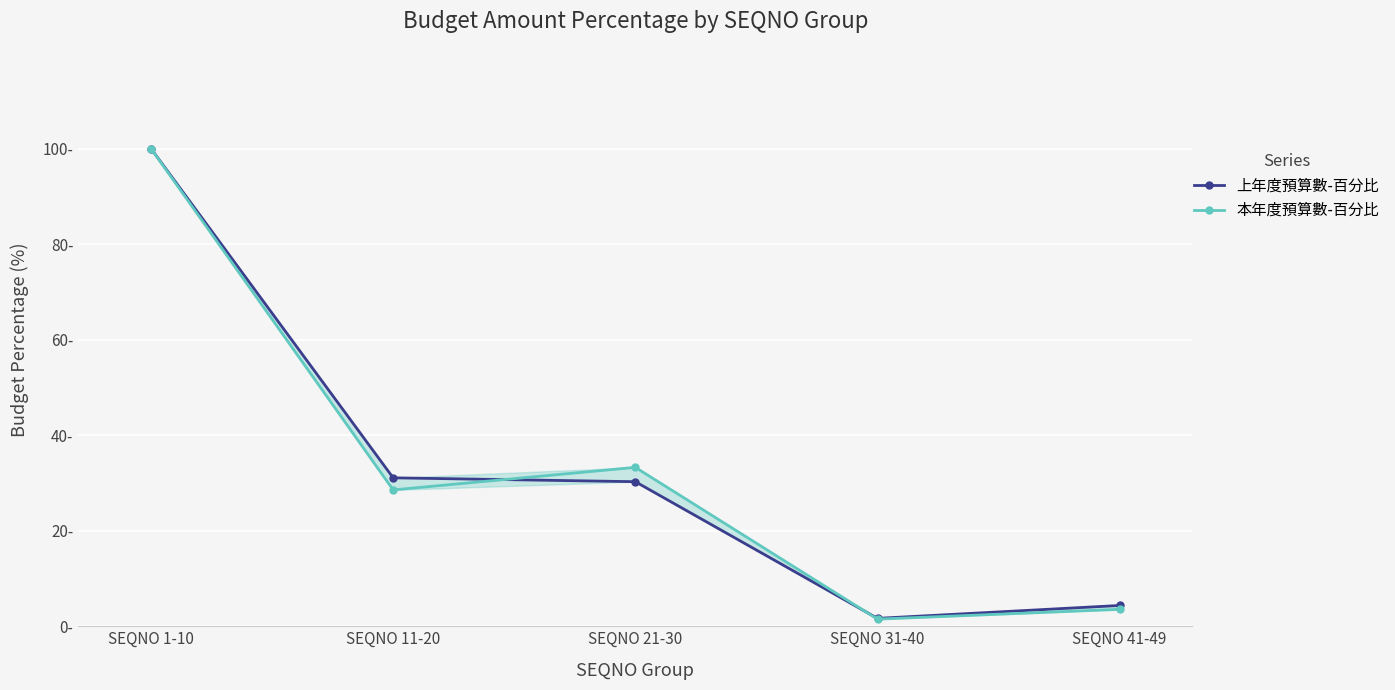

Where is the first local minimum for 本年度預算數-百分比?

SEQNO 11-20